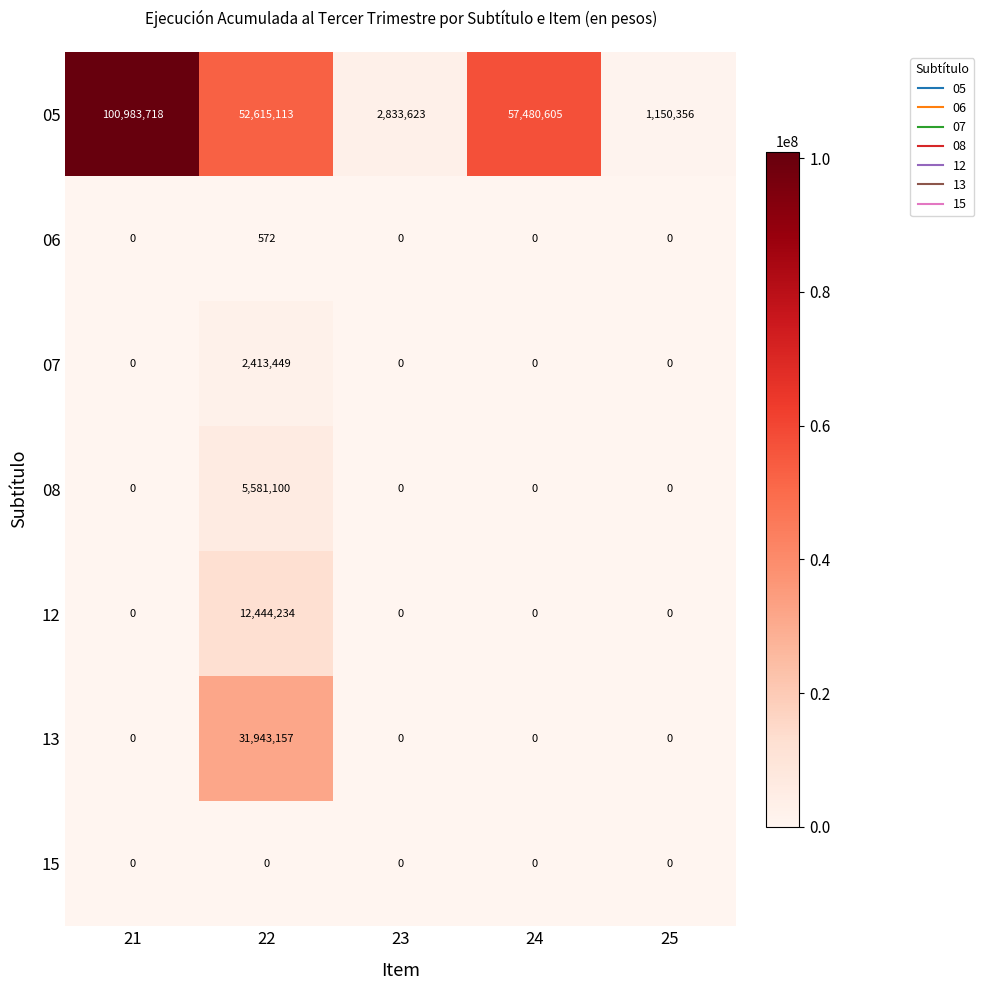

Which category has the highest value across all series?

21